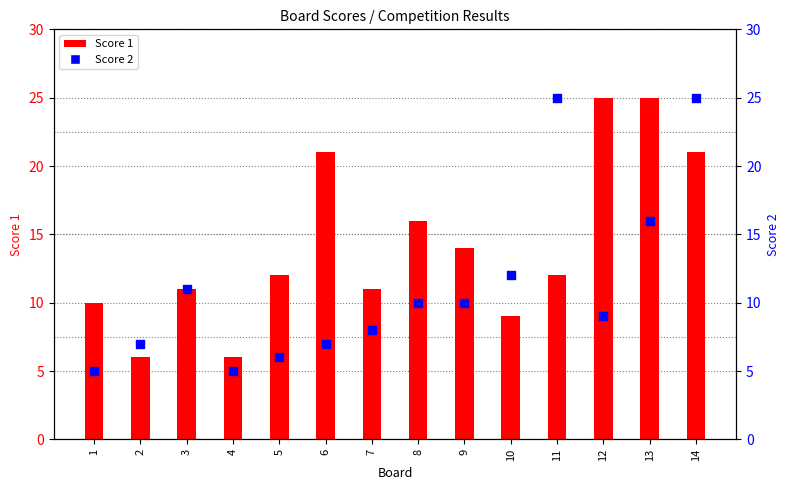

Is the value of Score 1 at 13 greater than the value of Score 2 at 13?

Yes